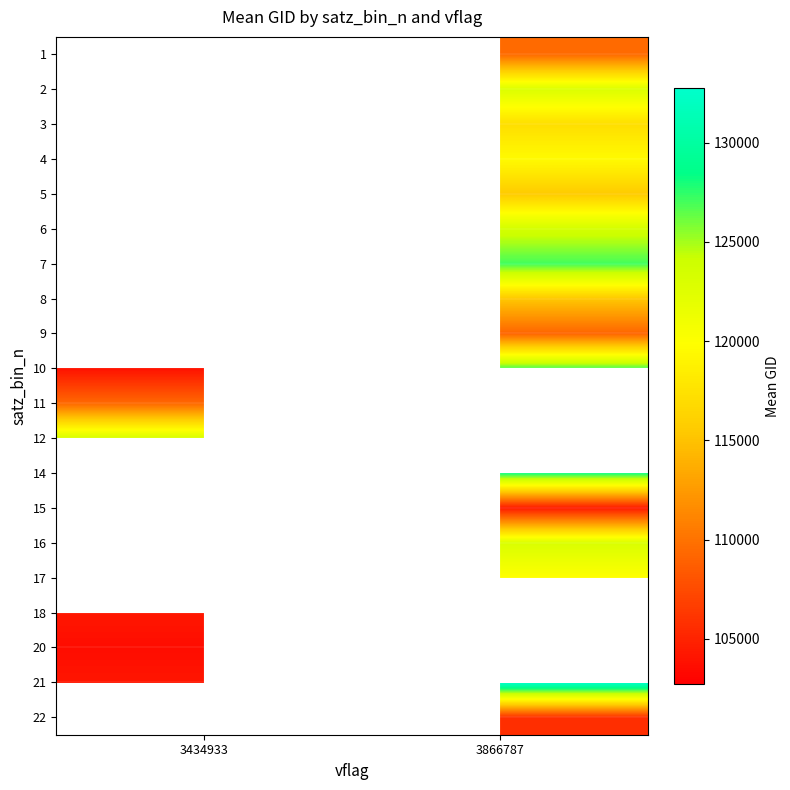

Which series changed the most between 3434933 and 3866787?

21